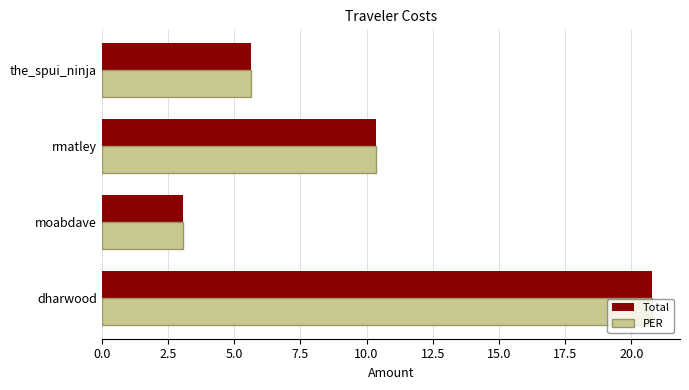

What is the sum of all PER values?

39.9